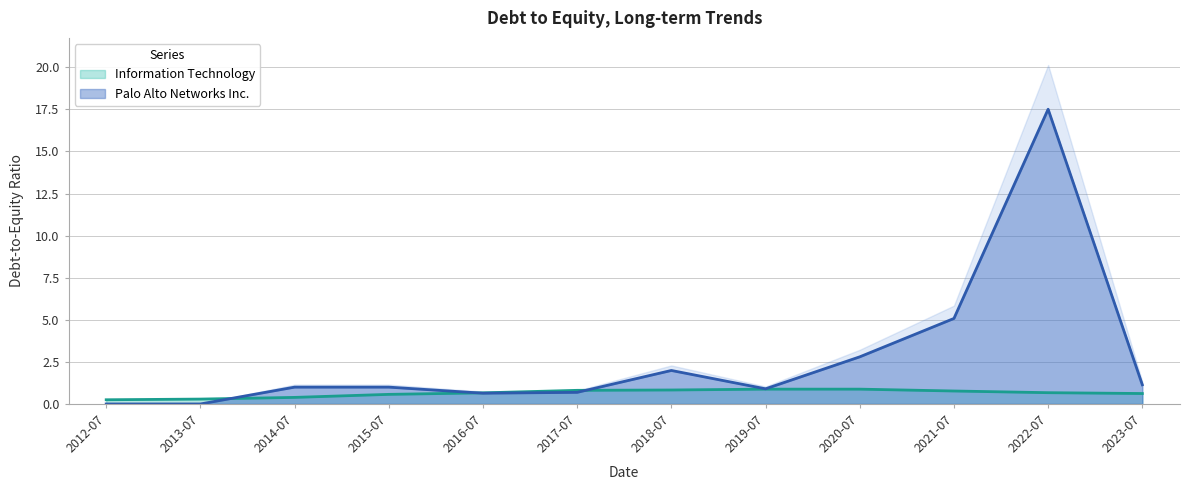

What is the highest value of the Palo Alto Networks Inc. series?

17.5